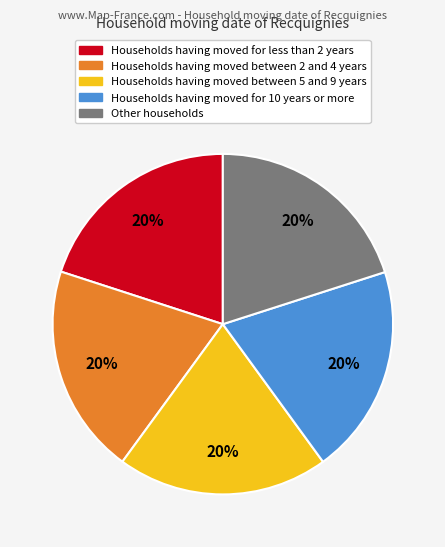

To the nearest percent, what percentage of the pie is Households having moved for less than 2 years?

20%